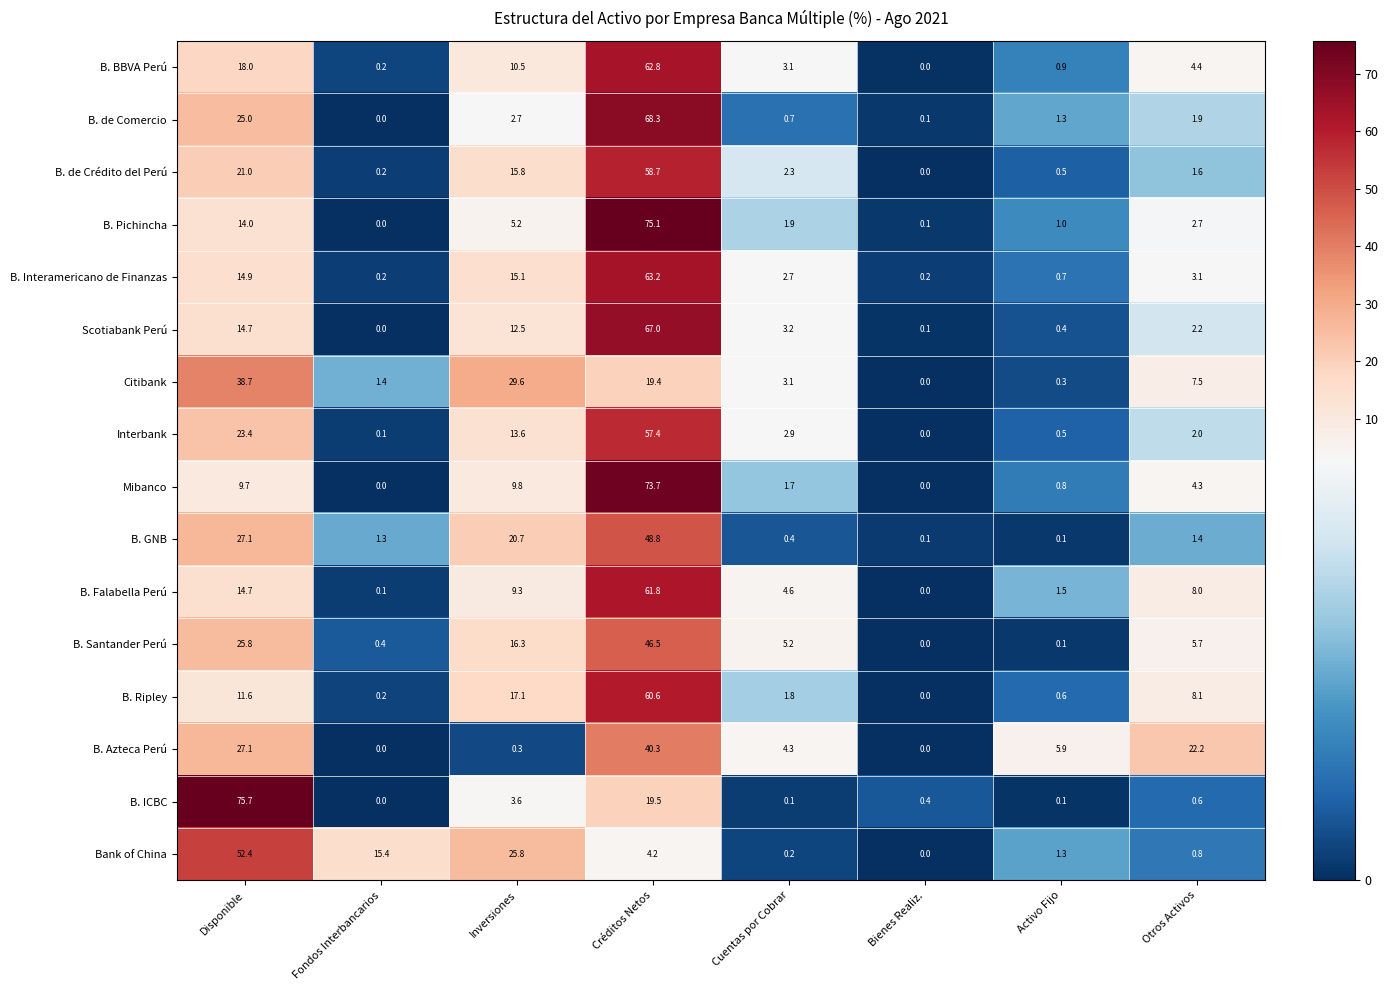

What is the difference between the maximum and minimum values in the B. de Comercio series?

68.3